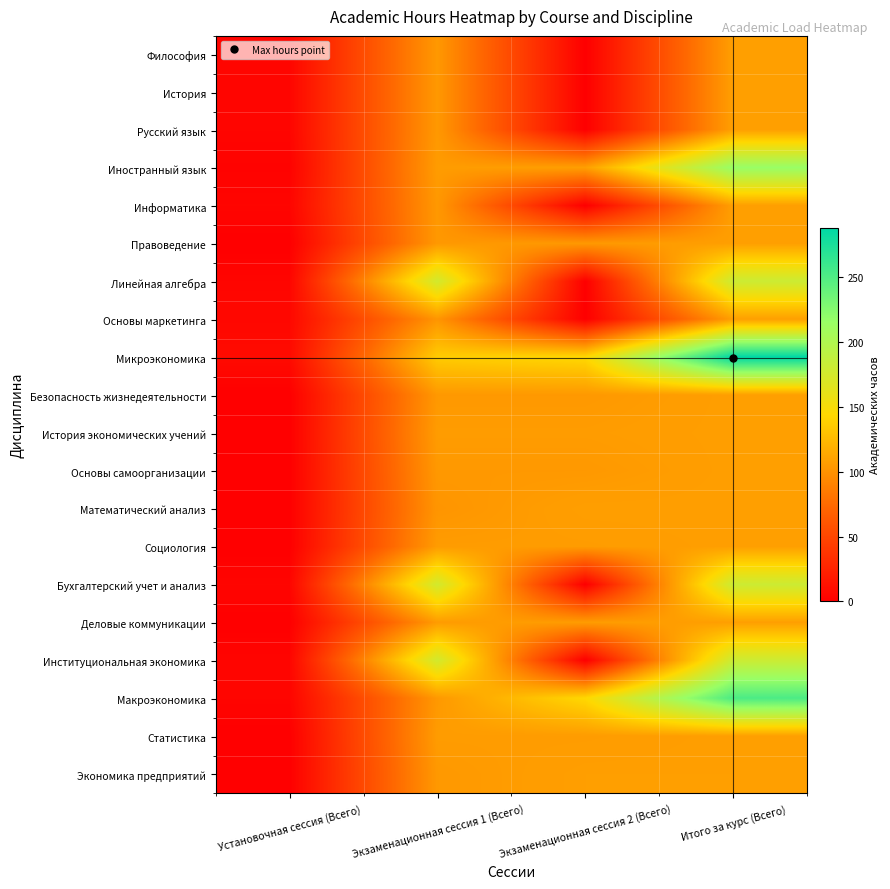

List the series in order of their peak value, lowest first.

Философия, История, Русский язык, Информатика, Правоведение, Основы маркетинга, Безопасность жизнедеятельности, История экономических учений, Основы самоорганизации, Математический анализ, Социология, Деловые коммуникации, Статистика, Экономика предприятий, Линейная алгебра, Бухгалтерский учет и анализ, Институциональная экономика, Иностранный язык, Макроэкономика, Микроэкономика